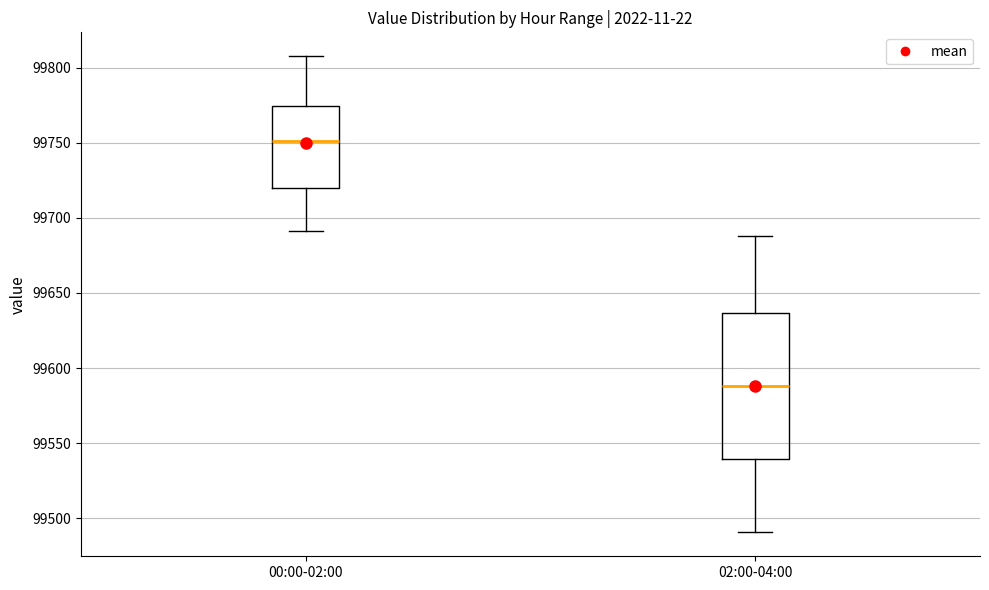

Reading left to right, read every box against the y-axis: the position of its median line, the range the box covers, and the ends of its whiskers. The values are not printed on the chart, so give them approximately, as read against the axis.

00:00-02:00: median 99750, box 99720 to 99775, whiskers 99690 to 99810
02:00-04:00: median 99590, box 99540 to 99635, whiskers 99490 to 99690